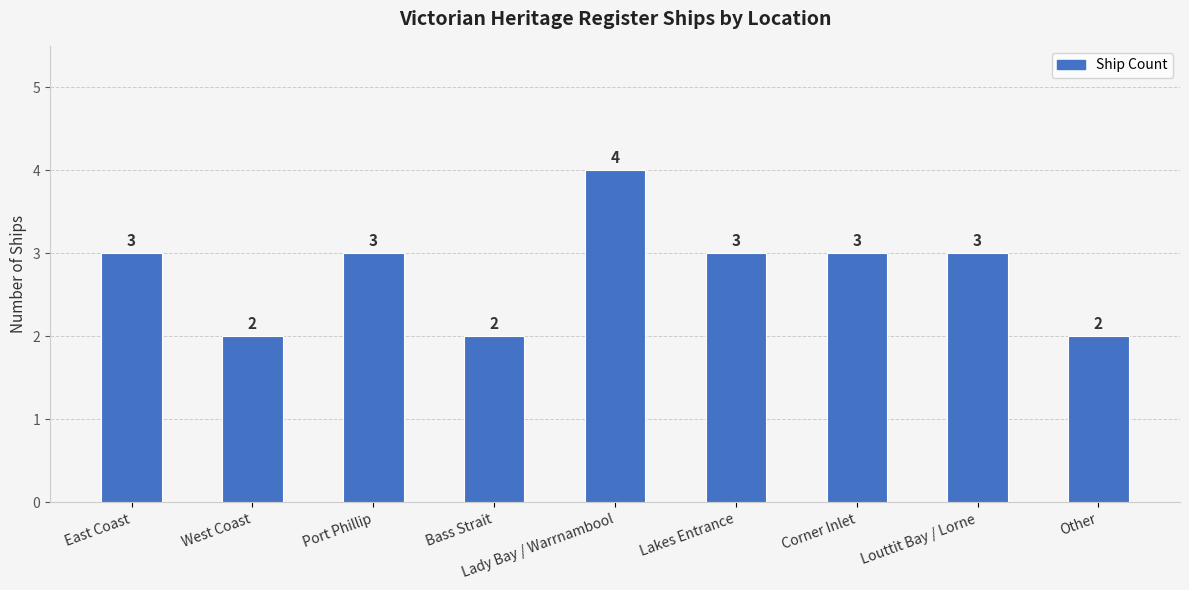

Does the chart contain any negative values?

No